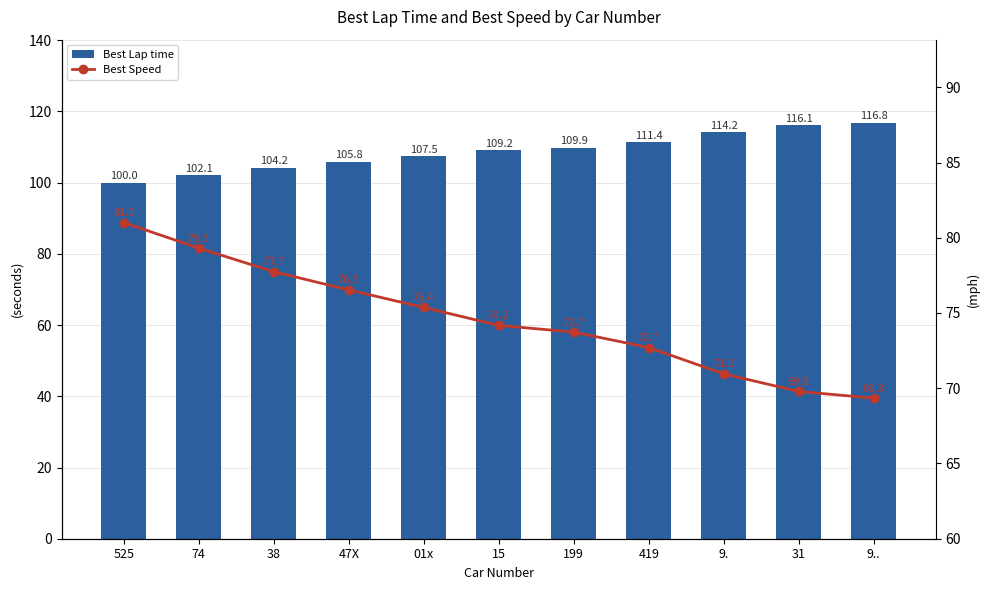

At 38, list the series in order from smallest to largest.

Best Speed, Best Lap time